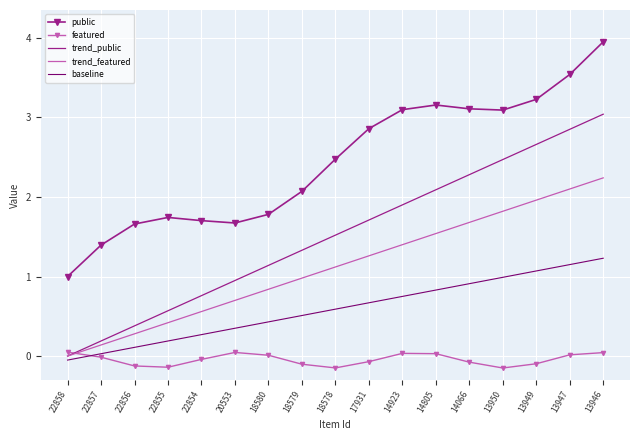

The value of baseline at 13950 is 1.4. True or false?

False